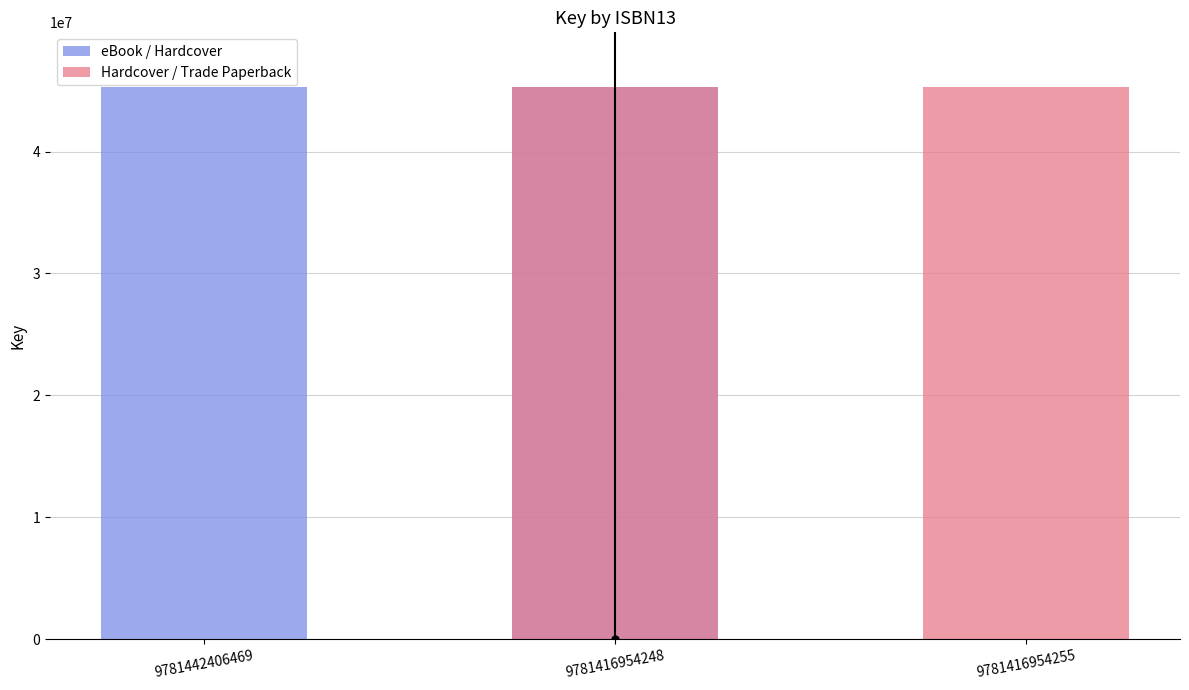

Which series changed the most between 9781416954248 and 9781416954255?

eBook / Hardcover